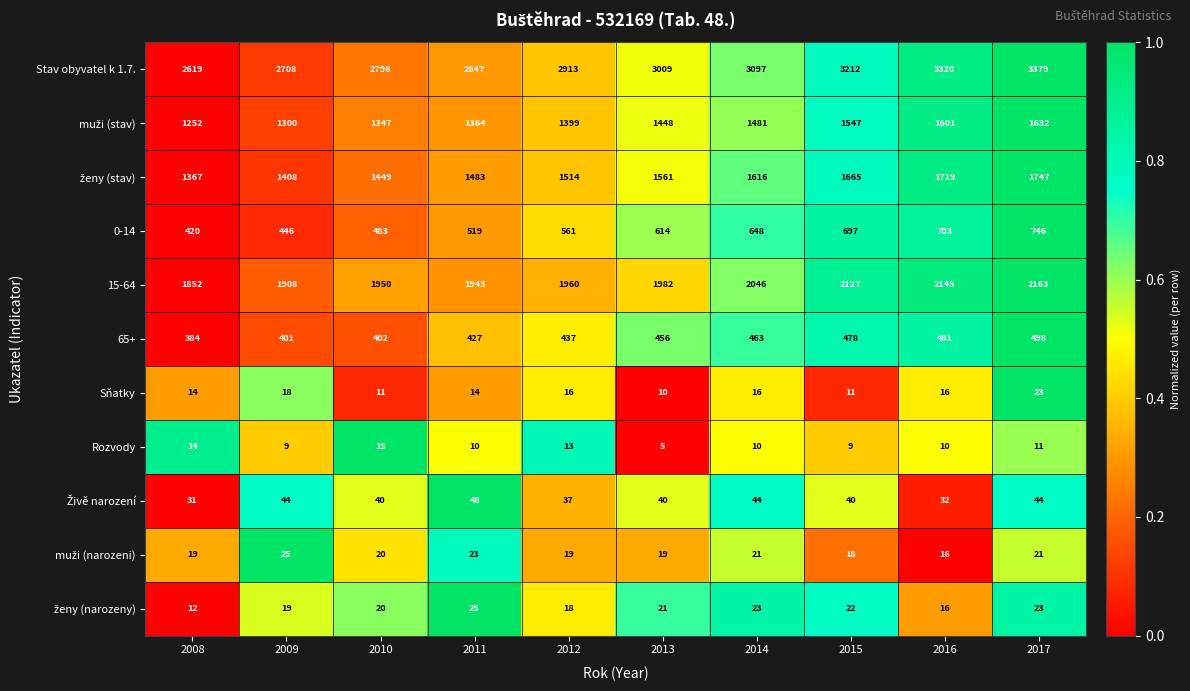

Which series has the largest range (max minus min)?

Stav obyvatel k 1.7.